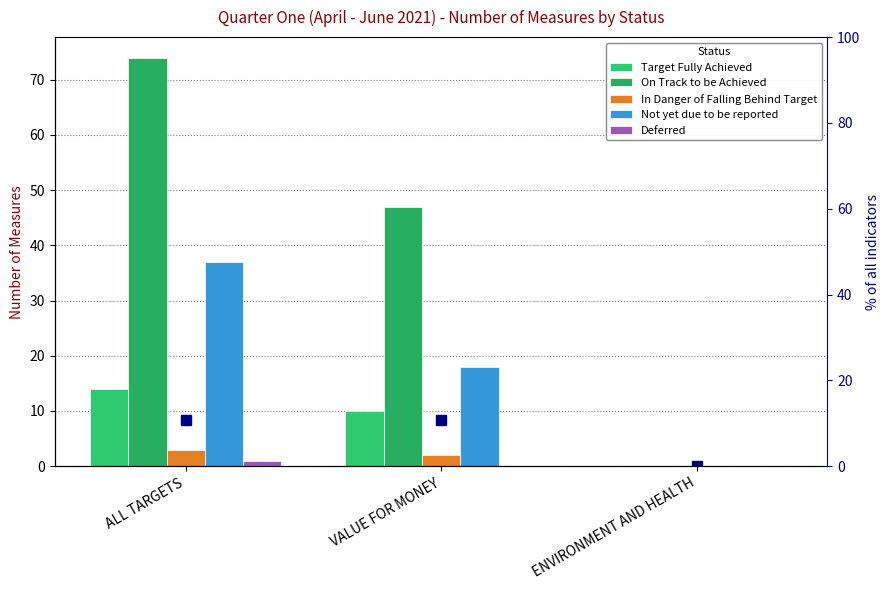

List the labels in order of % Target Fully Achieved value, largest first.

ALL TARGETS, VALUE FOR MONEY, ENVIRONMENT AND HEALTH